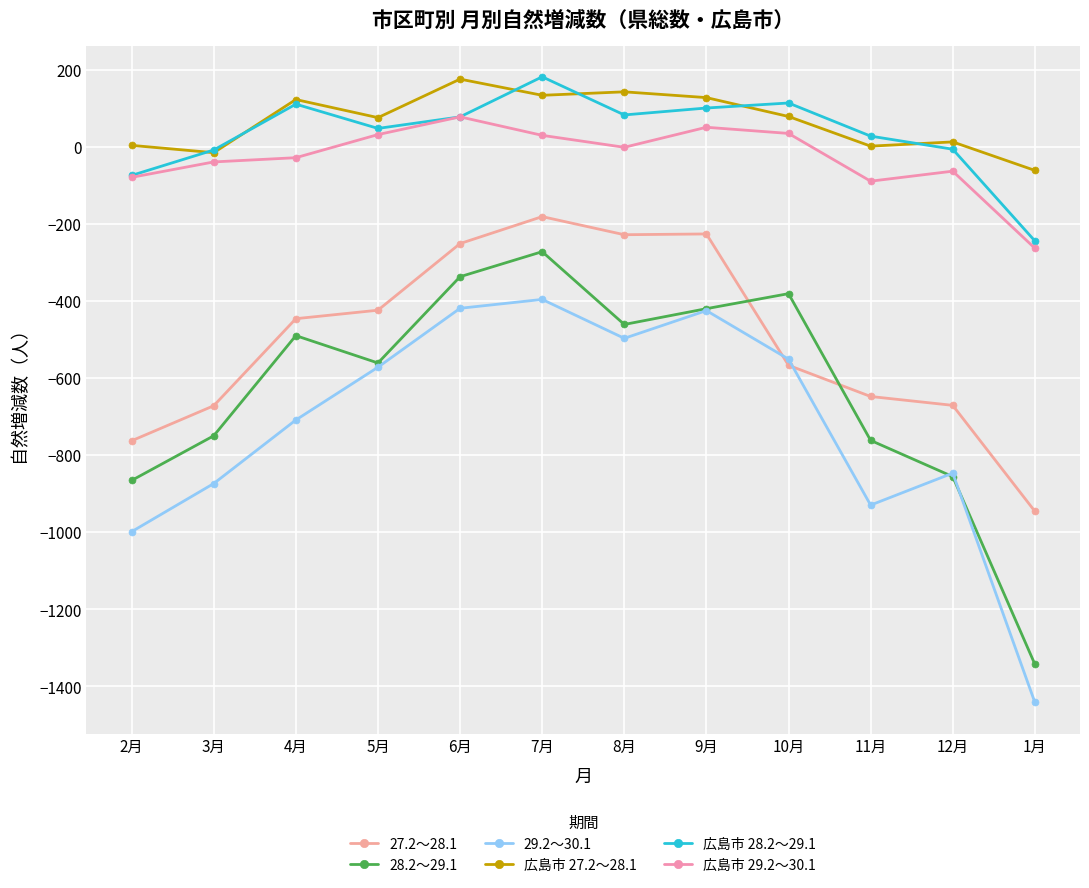

Reading left to right, list all the values displayed in this chart.

27.2～28.1: 2月=-763	3月=-672	4月=-446	5月=-424	6月=-251	7月=-181	8月=-228	9月=-226	10月=-567	11月=-648	12月=-671	1月=-946
28.2～29.1: 2月=-866	3月=-750	4月=-490	5月=-561	6月=-337	7月=-272	8月=-461	9月=-420	10月=-381	11月=-762	12月=-856	1月=-1343
29.2～30.1: 2月=-999	3月=-874	4月=-709	5月=-572	6月=-419	7月=-396	8月=-497	9月=-425	10月=-551	11月=-930	12月=-847	1月=-1442
広島市 27.2～28.1: 2月=4	3月=-15	4月=123	5月=76	6月=176	7月=134	8月=143	9月=128	10月=79	11月=2	12月=13	1月=-61
広島市 28.2～29.1: 2月=-74	3月=-8	4月=111	5月=48	6月=78	7月=182	8月=83	9月=101	10月=114	11月=28	12月=-6	1月=-244
広島市 29.2～30.1: 2月=-79	3月=-39	4月=-28	5月=32	6月=78	7月=30	8月=-1	9月=51	10月=35	11月=-89	12月=-63	1月=-263